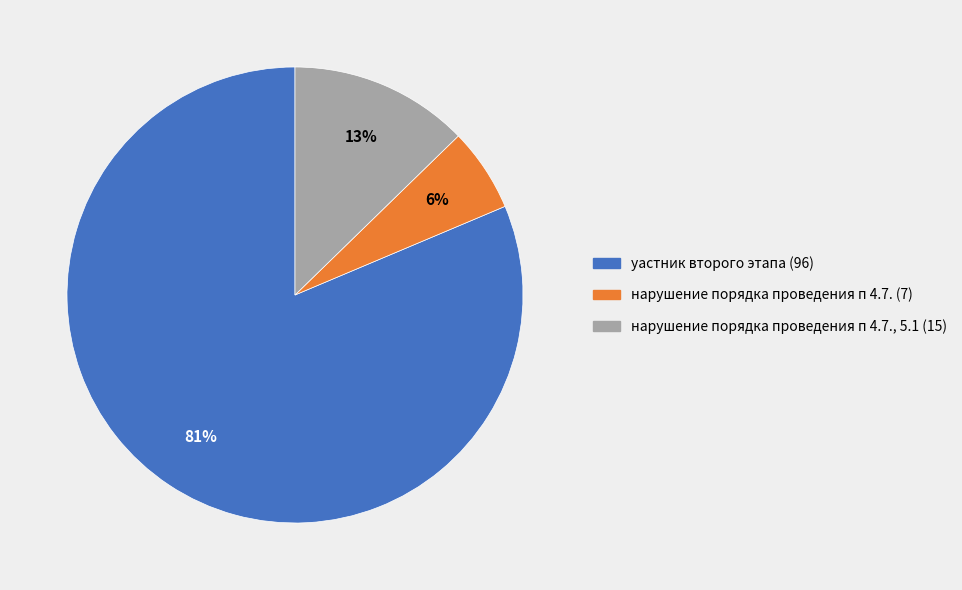

Do нарушение порядка проведения п 4.7., 5.1 (15) and уастник второго этапа (96) together represent more than half of the pie?

Yes